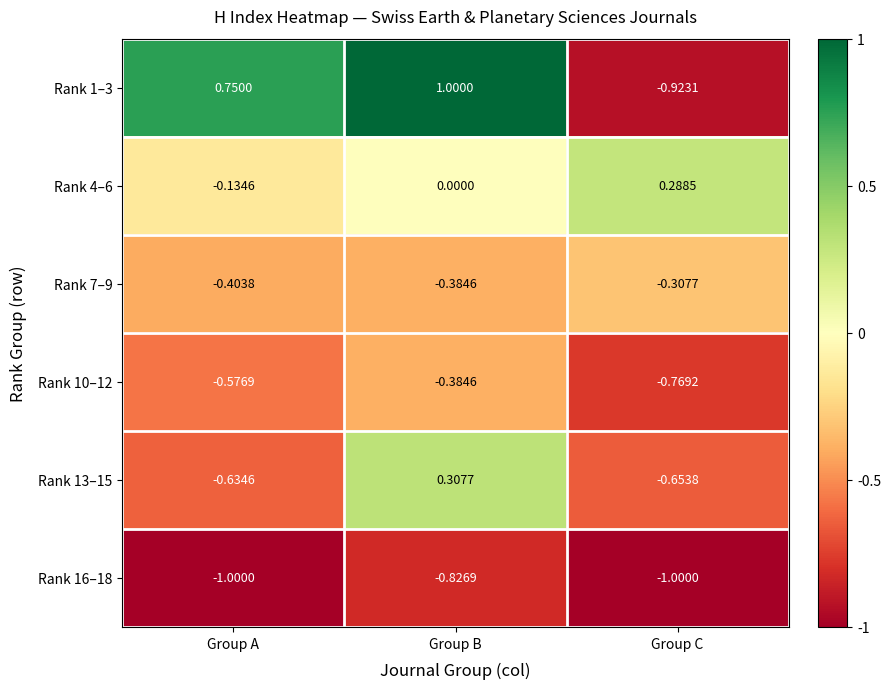

What is the maximum value shown in the chart?

1.0